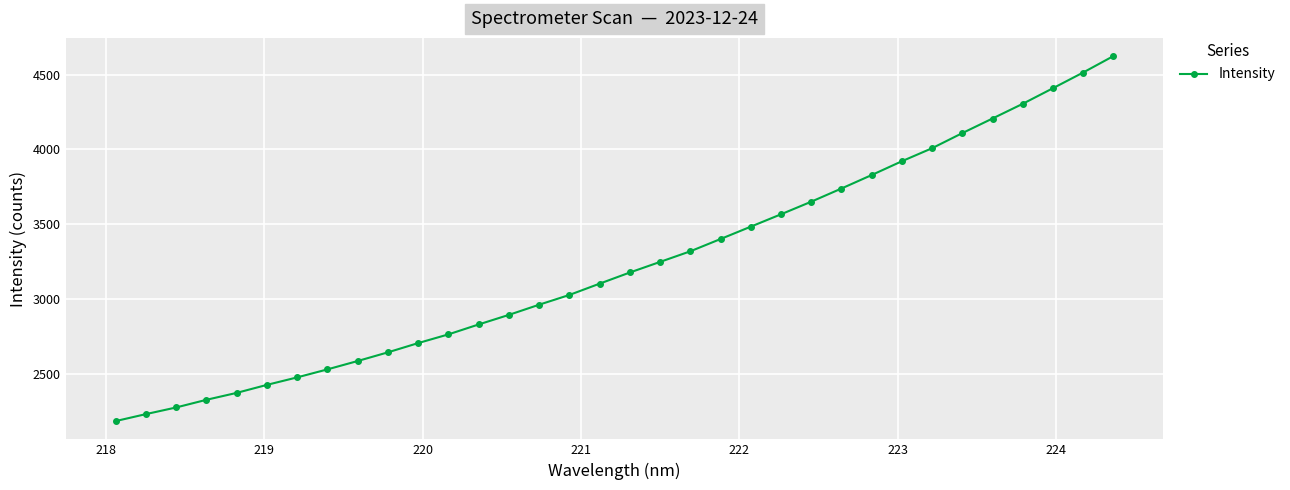

What is the difference between the maximum and minimum values?

2440.0